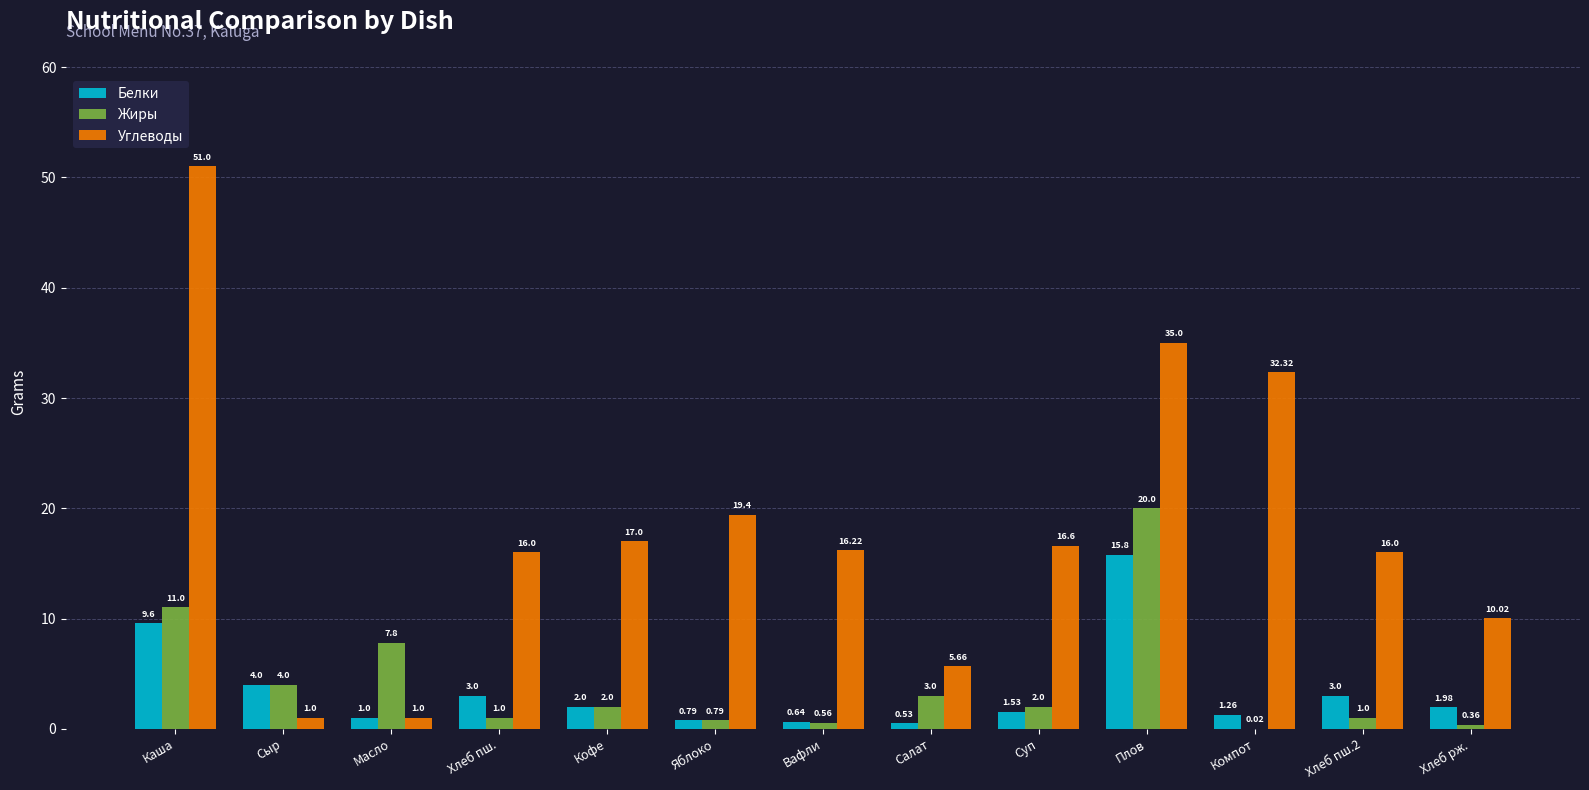

What is the total value across all series at Кофе?

21.0